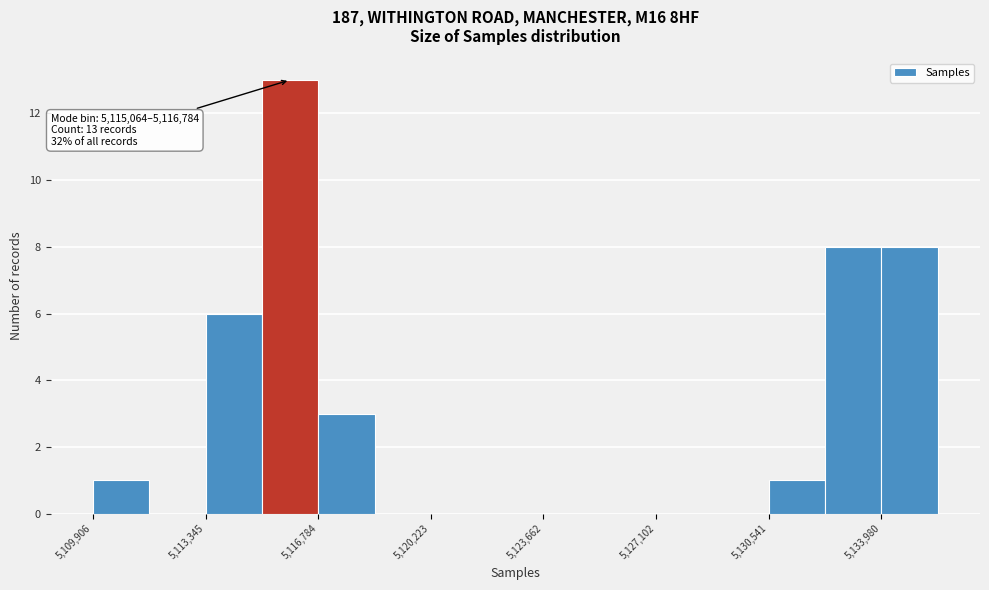

Read against the x-axis, roughly where is the centre of the tallest bar?

5116000